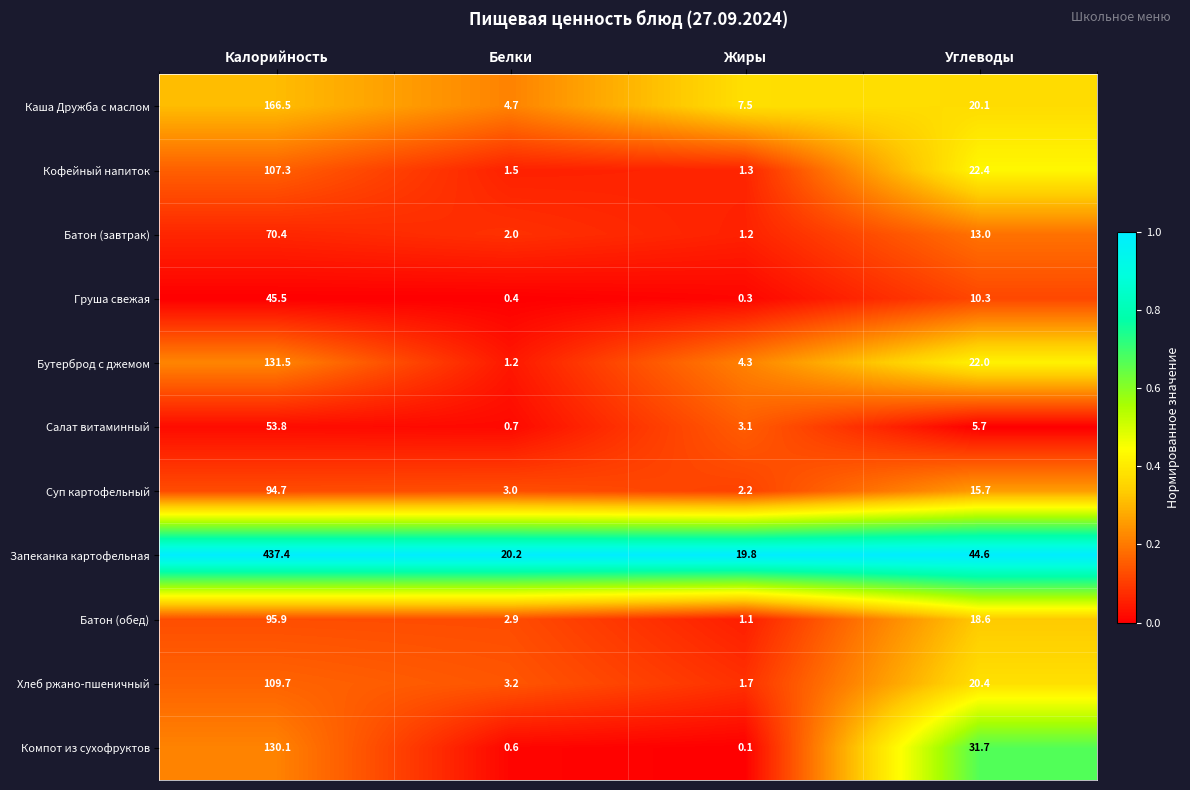

At how many categories does at least one series exceed 0?

4